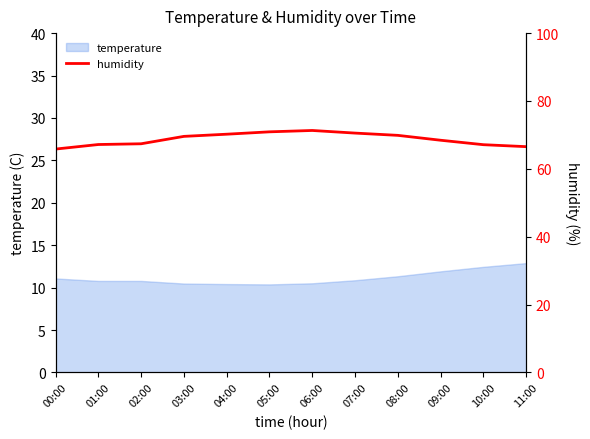

The value at 07:00 is 100.6. True or false?

False